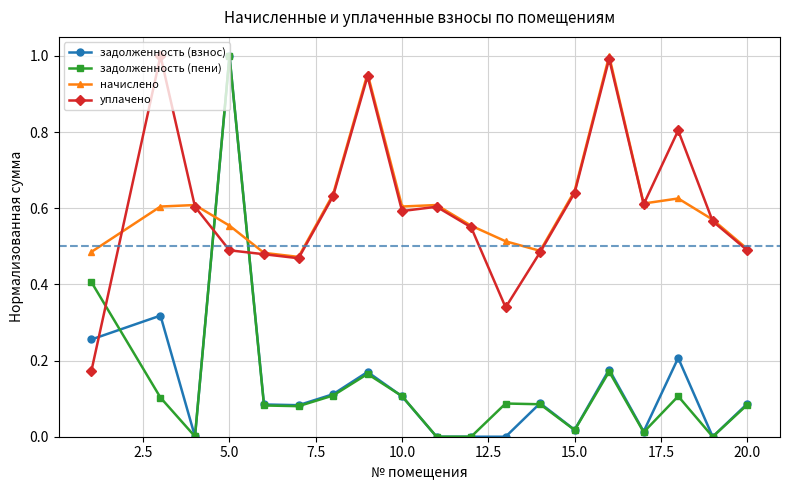

How many times do уплачено and задолженность (пени) cross each other?

3